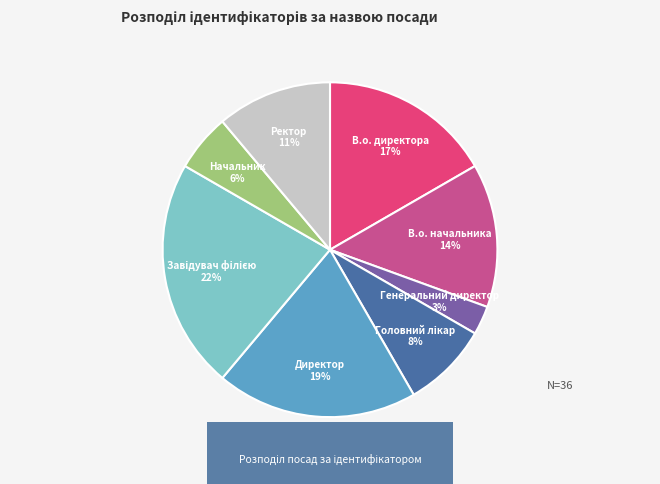

To the nearest percent, what is the average slice percentage?

12%